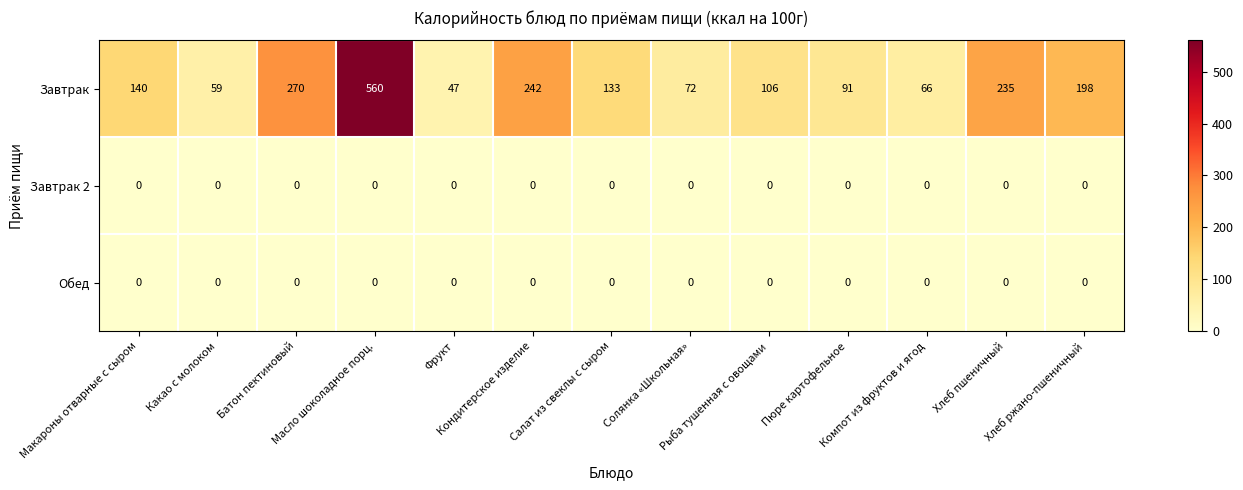

At which category is the sum across all series the highest?

Масло шоколадное порц.